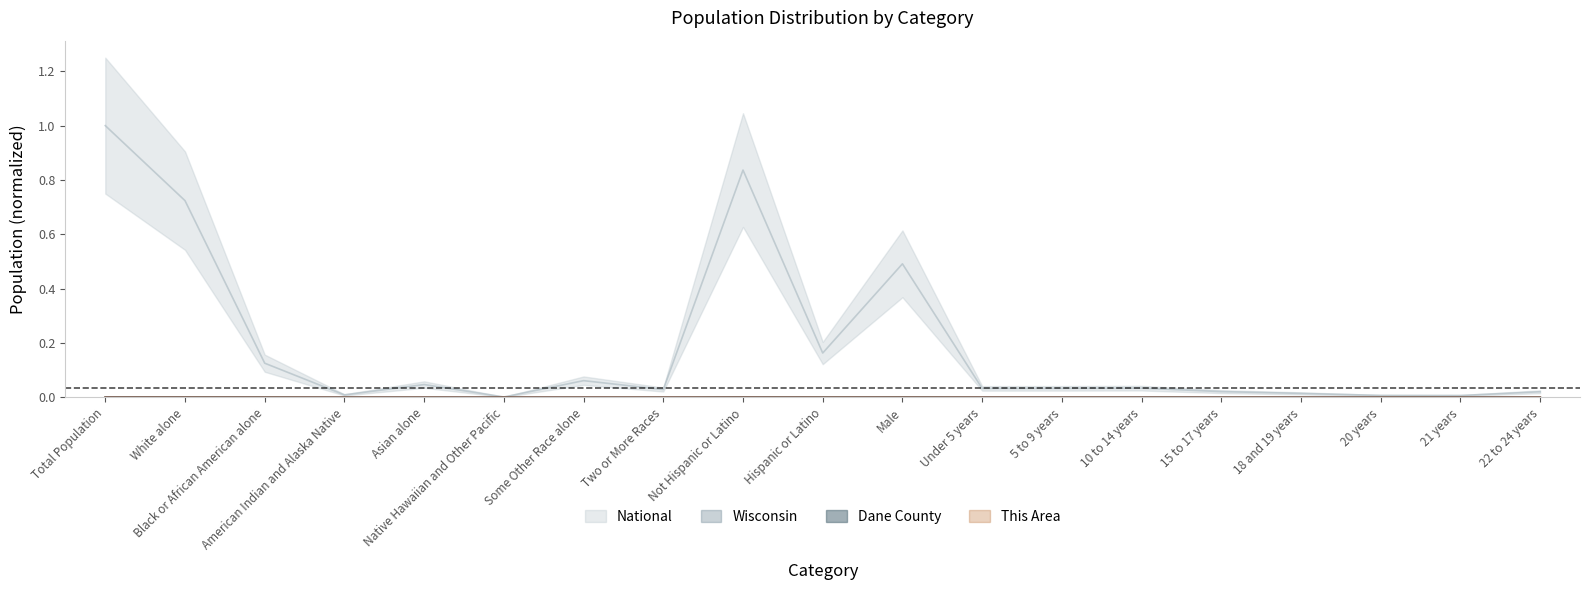

Reading left to right, extract all data points from this chart.

This Area: 0.0	0.0	0.0	0.0	0.0	0.0	0.0	0.0	0.0	0.0	0.0	0.0	0.0	0.0	0.0	0.0	0.0	0.0	0.0
Dane County: 0.0	0.0	0.0	0.0	0.0	0.0	0.0	0.0	0.0	0.0	0.0	0.0	0.0	0.0	0.0	0.0	0.0	0.0	0.0
Wisconsin: 0.0	0.0	0.0	0.0	0.0	0.0	0.0	0.0	0.0	0.0	0.0	0.0	0.0	0.0	0.0	0.0	0.0	0.0	0.0
National: 1.0	0.7	0.1	0.0	0.0	0.0	0.1	0.0	0.8	0.2	0.5	0.0	0.0	0.0	0.0	0.0	0.0	0.0	0.0